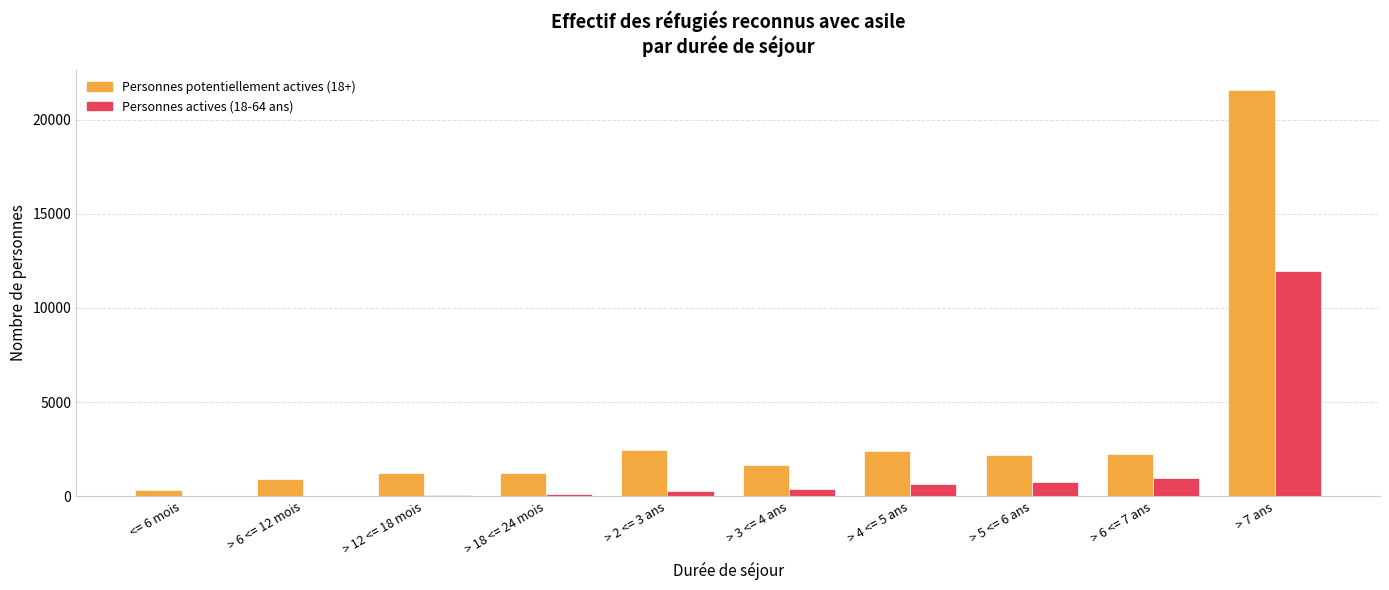

How many distinct data groups are displayed?

2